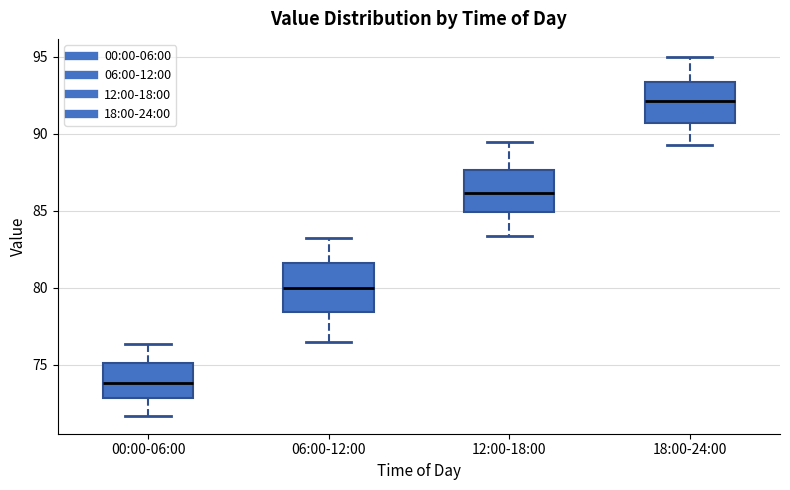

Which box's median line is the lowest?

00:00-06:00